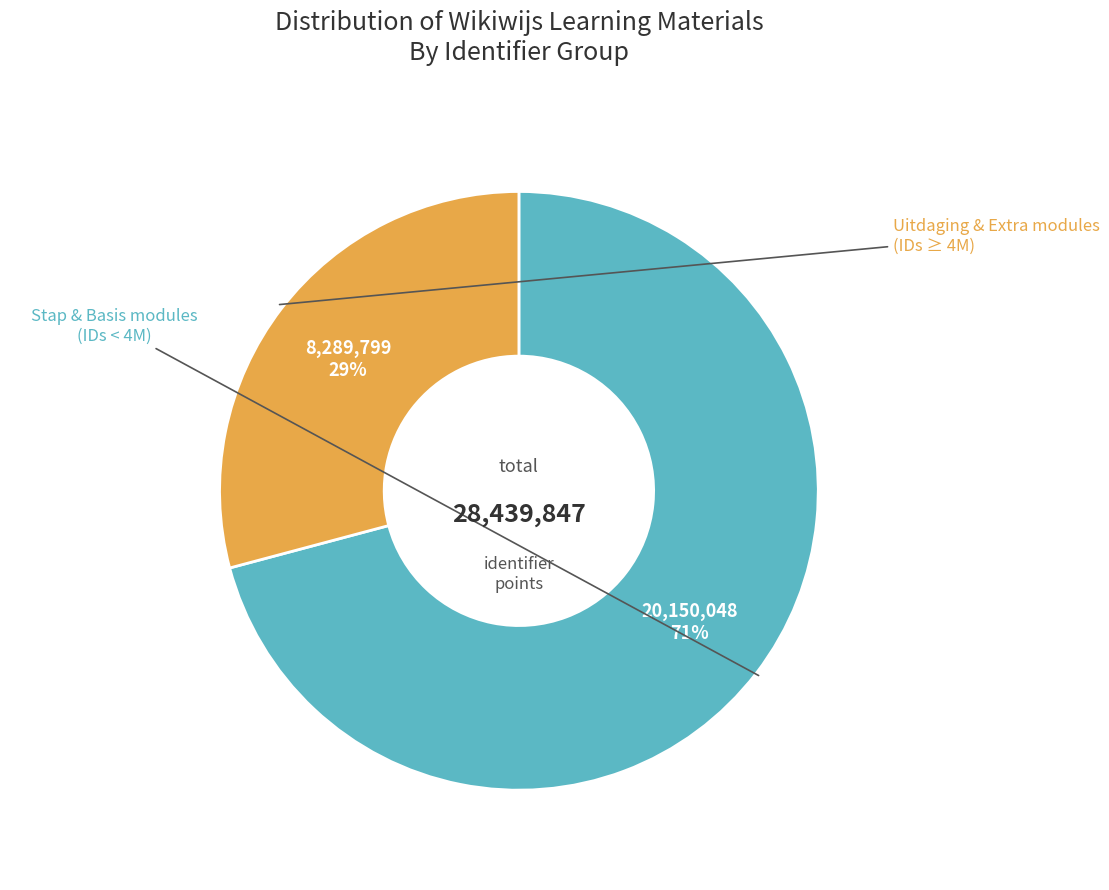

To the nearest percent, what is the average slice percentage?

50%